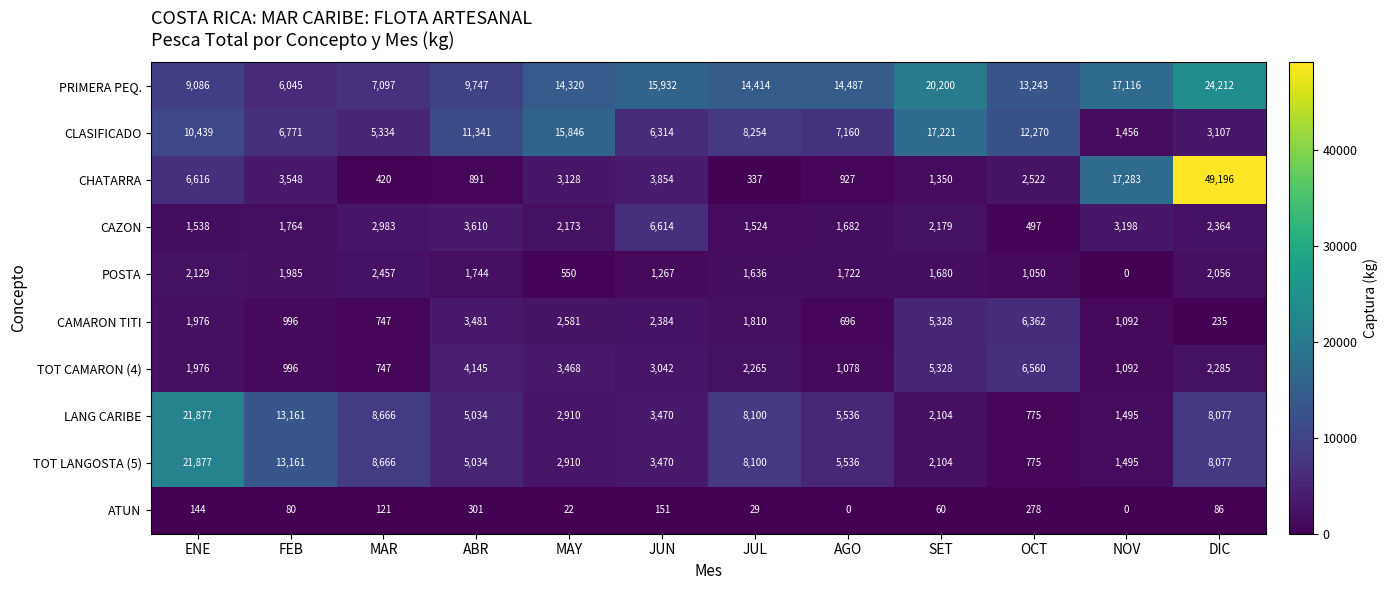

What is the sum of the TOT CAMARON (4) values at JUL and NOV?

3357